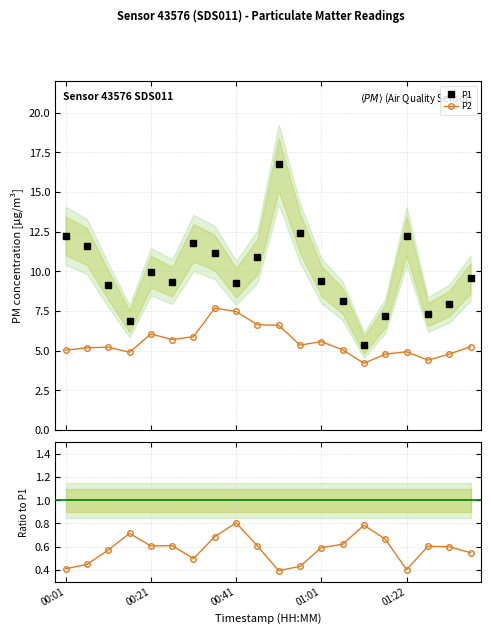

True or false: P1 has more than 1 points higher than both neighbors.

True